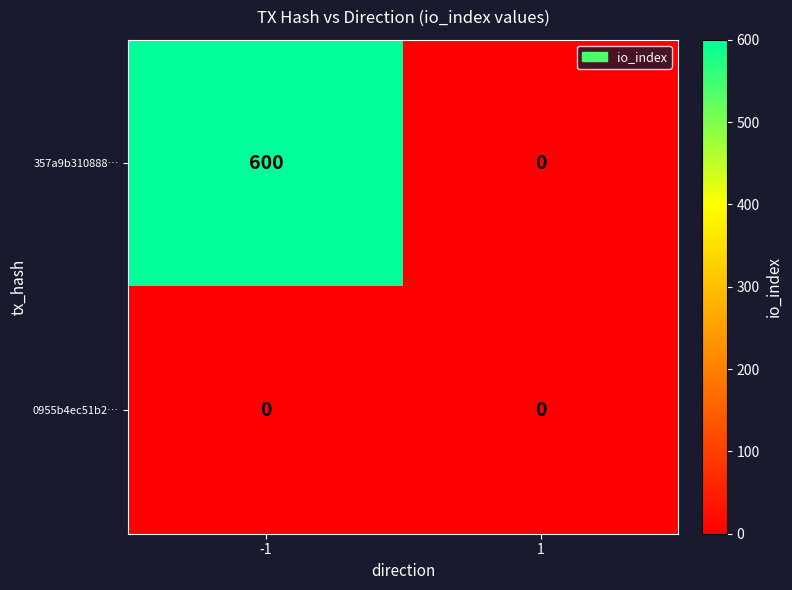

Reading right to left, extract all data points from this chart.

357a9b310888…: 1=0	-1=600
0955b4ec51b2…: 1=0	-1=0